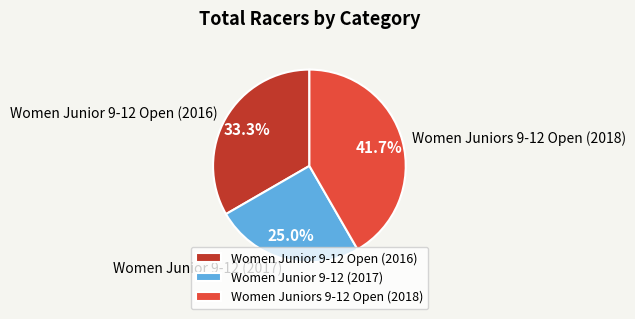

What is the largest slice in the pie chart?

Women Juniors 9-12 Open (2018)